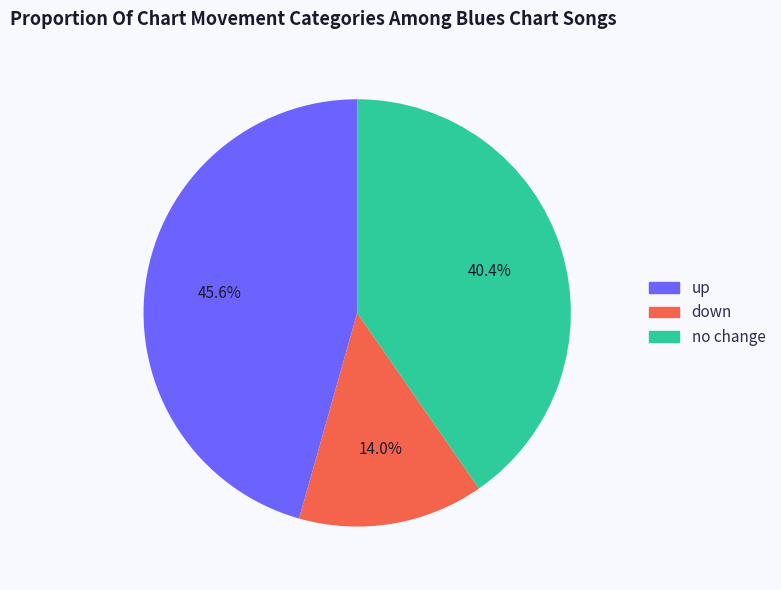

Does any single category account for the majority?

No